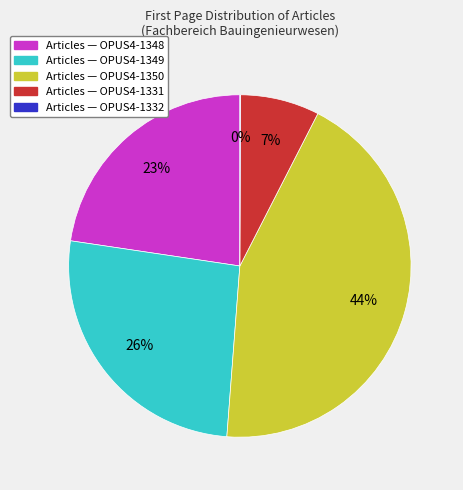

Is there a majority slice in this chart?

No